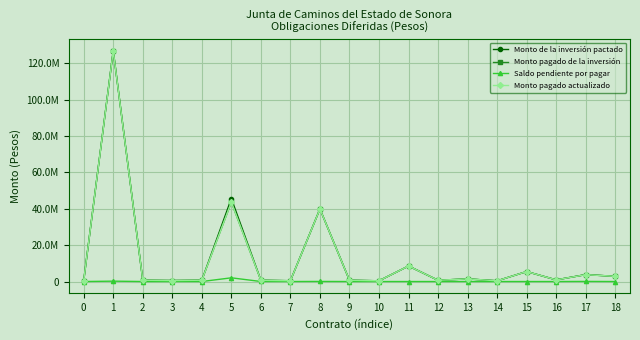

True or false: Monto de la inversión pactado has a value of 397934.5 at 14.

True